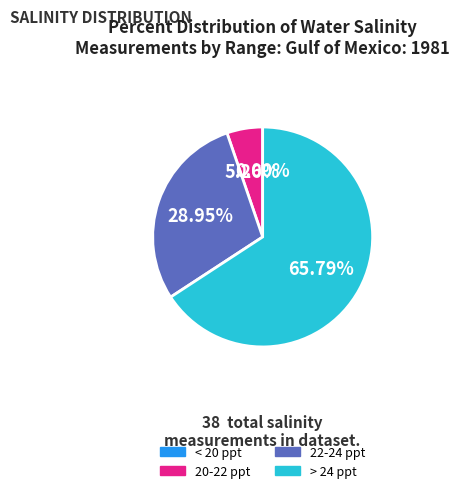

Is 22-24 ppt the majority of the pie?

No